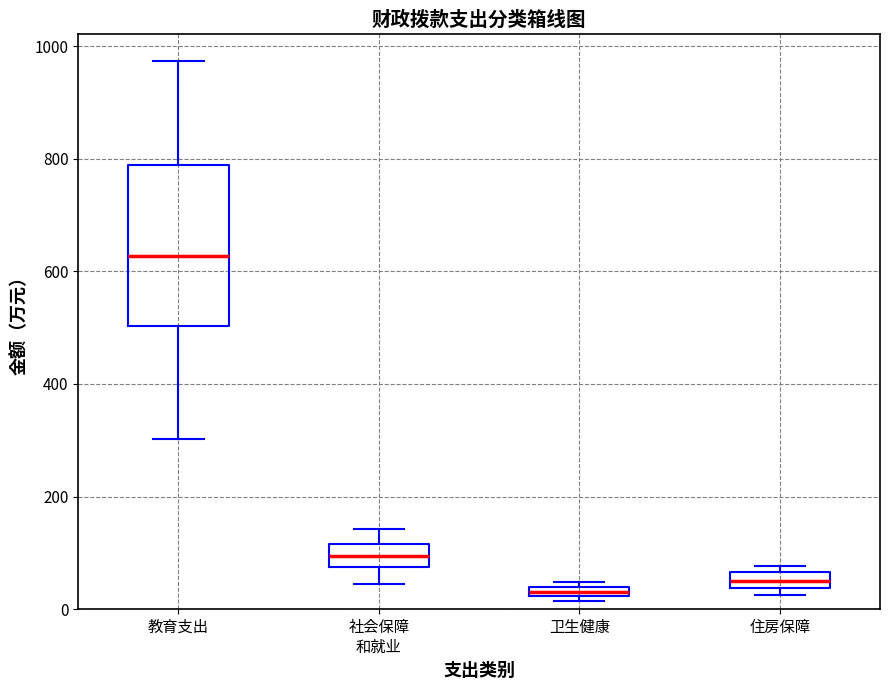

Comparing the boxes themselves (not the whiskers), which one is the tallest?

教育支出